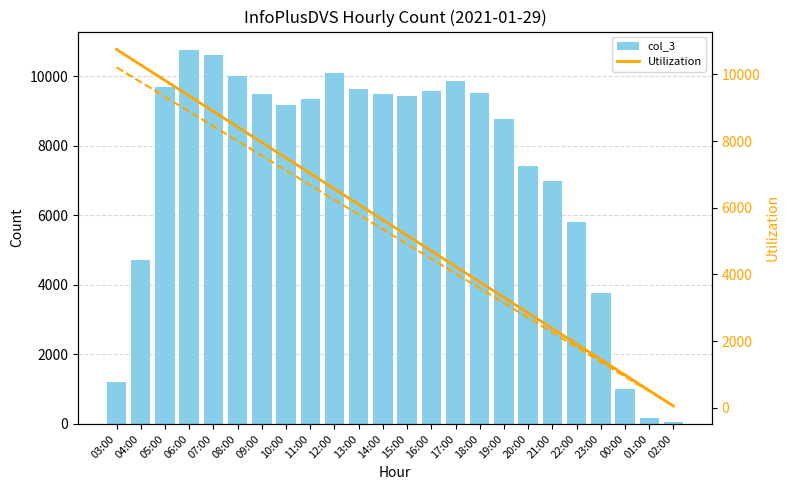

What is the difference between the maximum and minimum values in the col_3 series?

10698